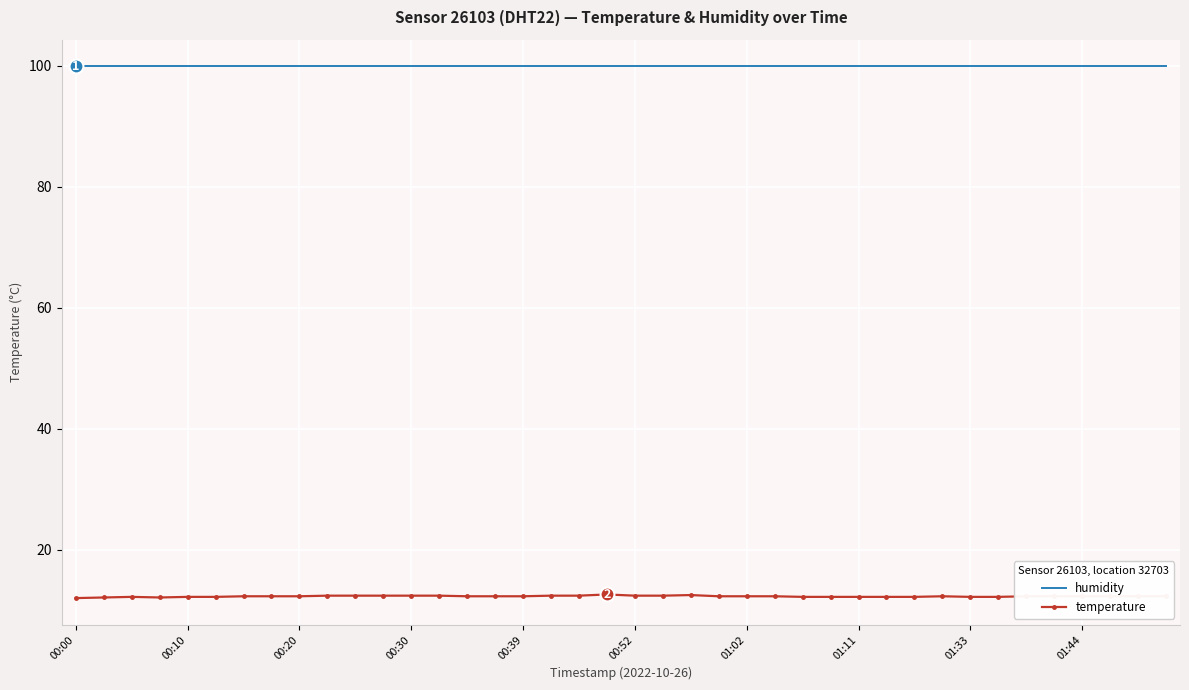

What are all the series names shown in the legend?

humidity, temperature